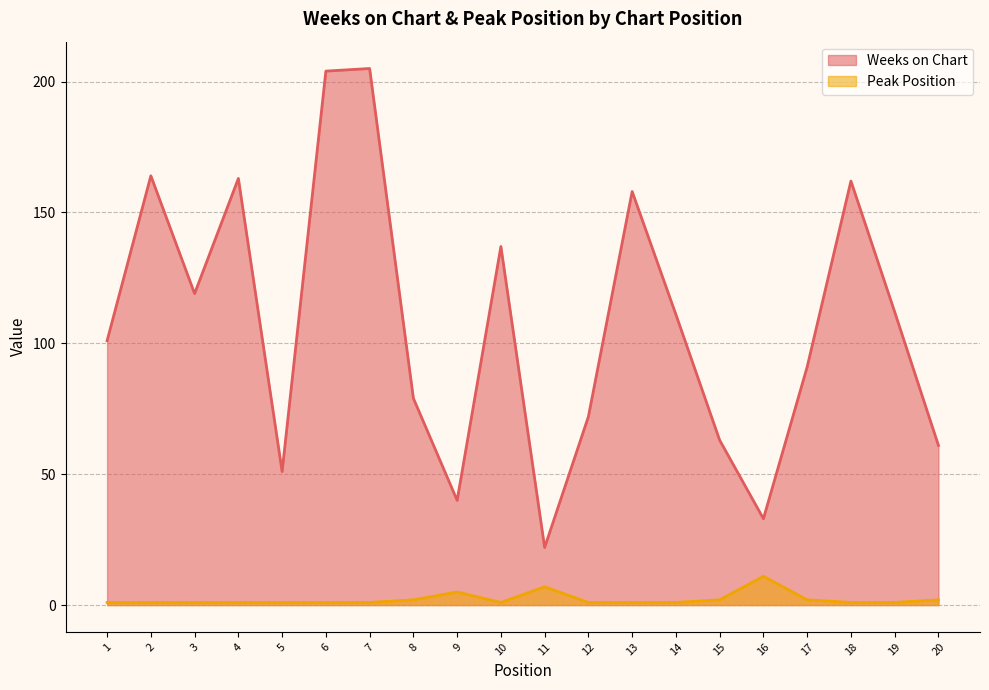

Does the chart display data point markers on the line(s)?

No